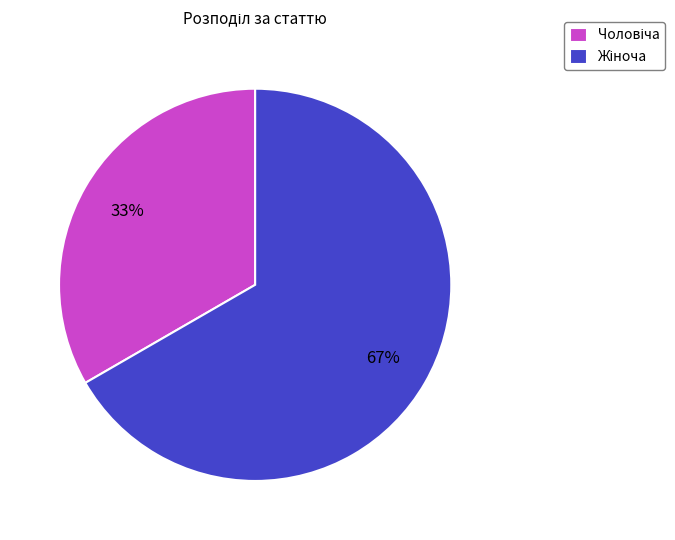

Is there any slice that represents more than half of the pie?

Yes